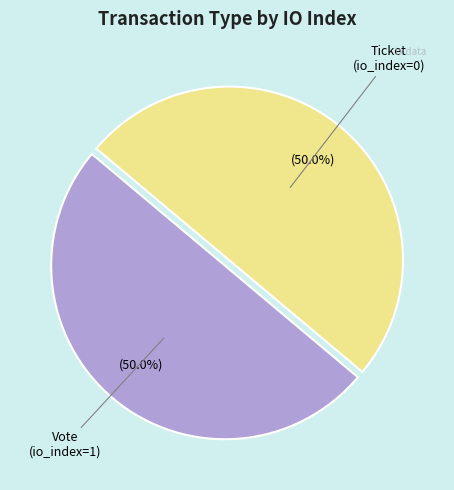

How many segments does this pie chart have?

2